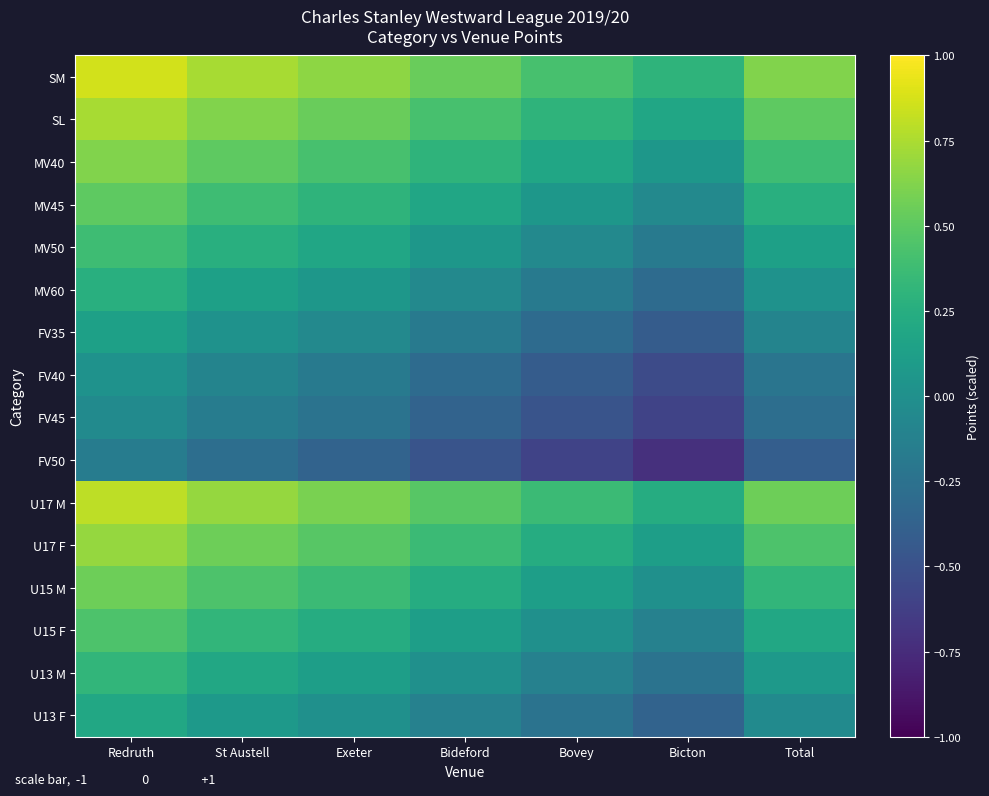

Which category has the highest value across all series?

Redruth